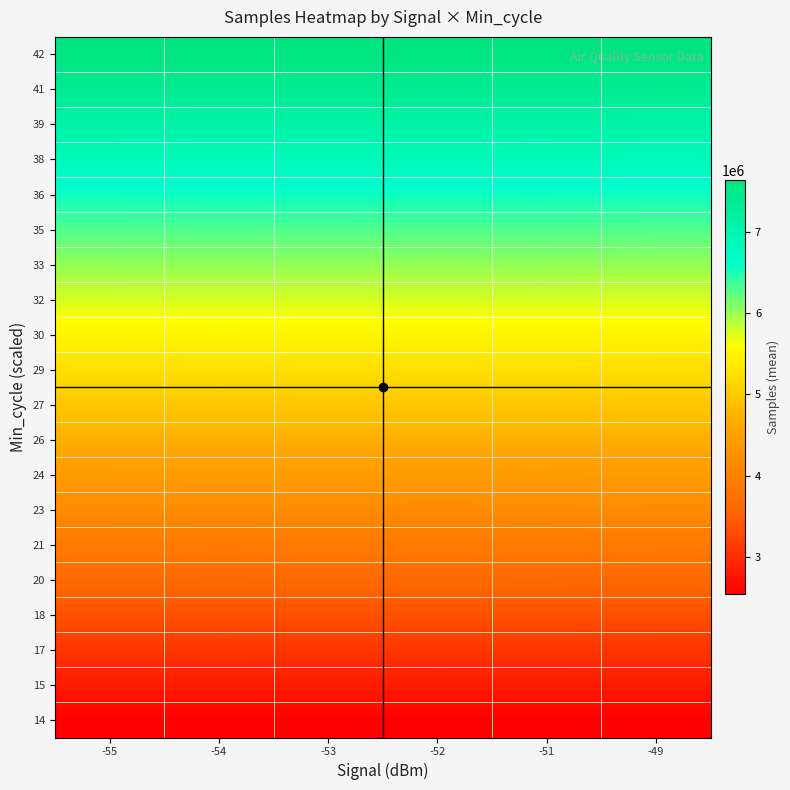

Count the number of categories in the chart.

6